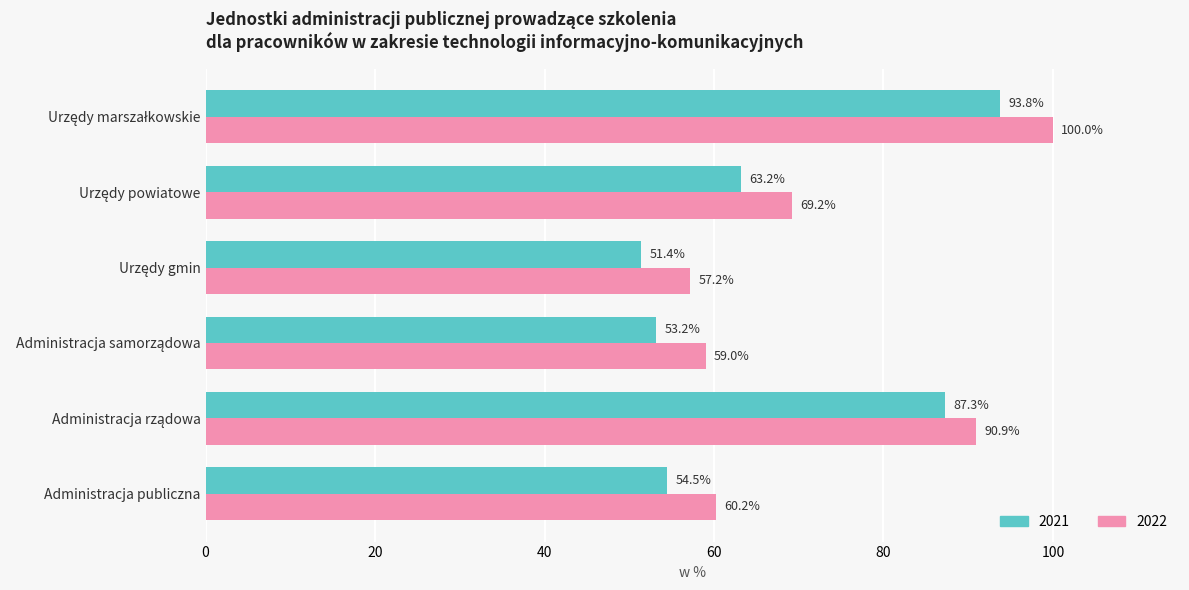

At how many categories does at least one series exceed 92?

1